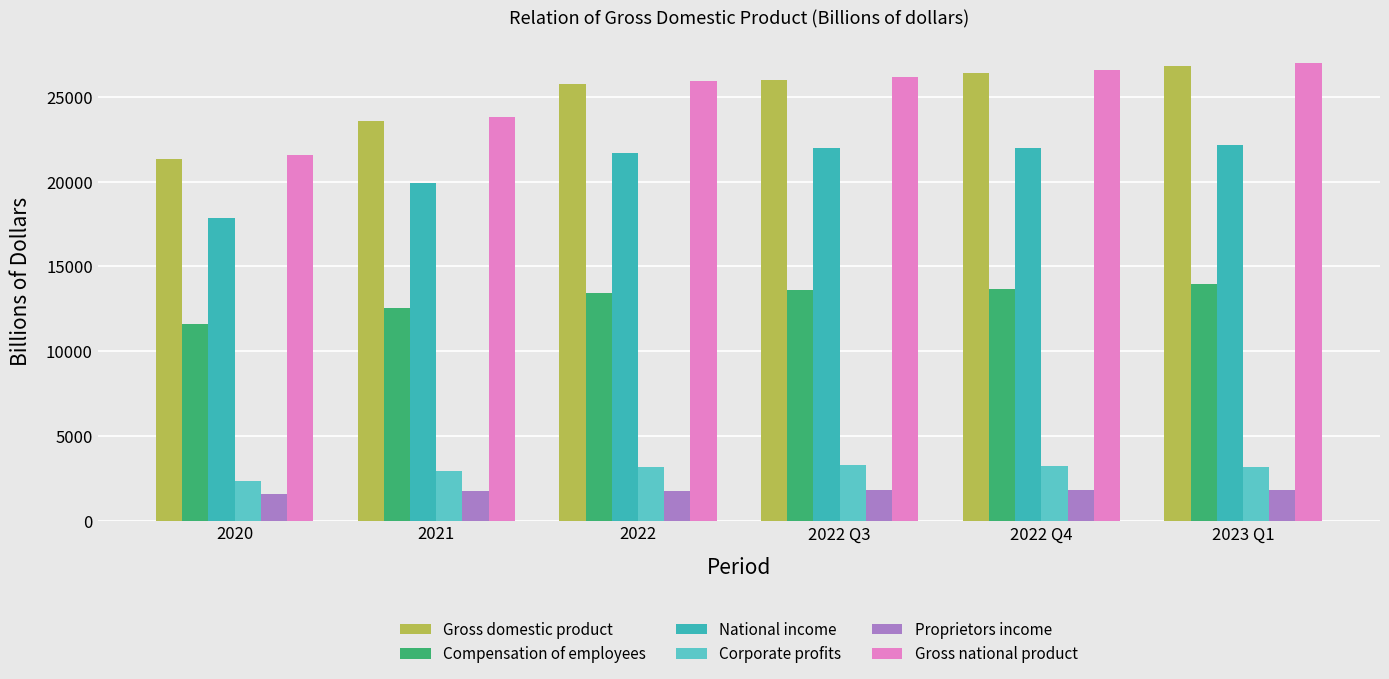

How many bars are there in each group?

6